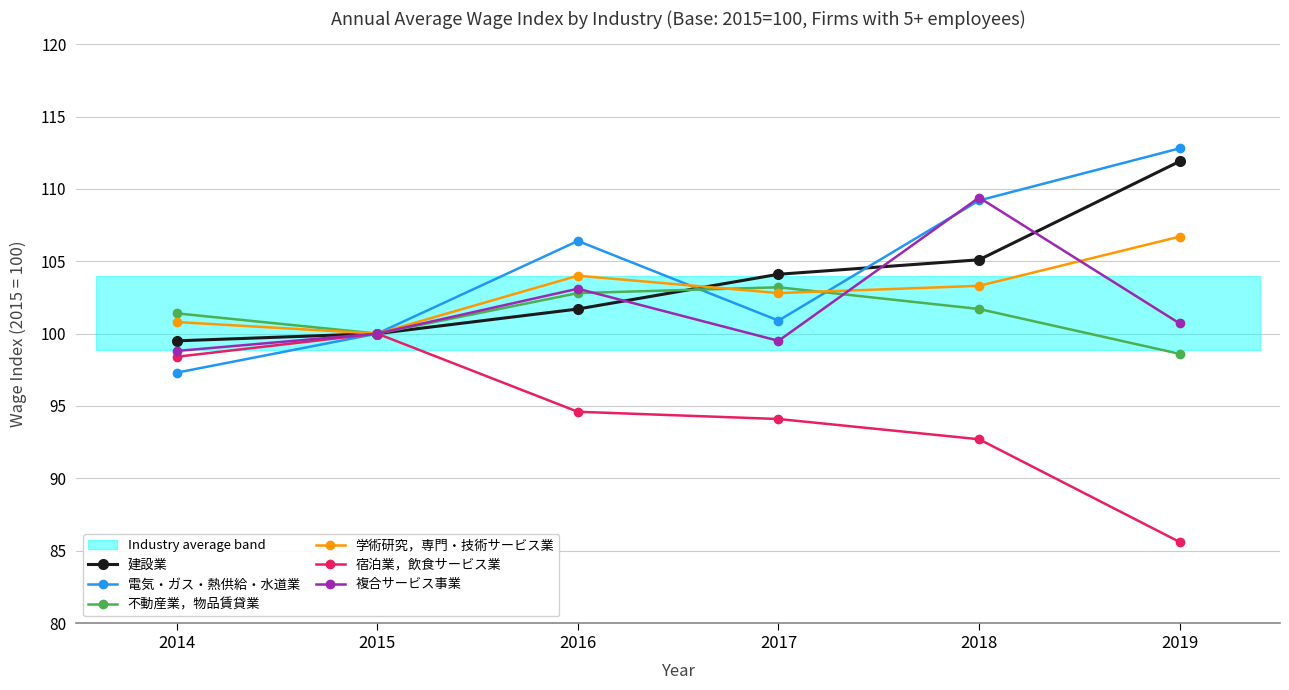

Rank the categories by 電気・ガス・熱供給・水道業 value from highest to lowest.

2019, 2018, 2016, 2017, 2015, 2014